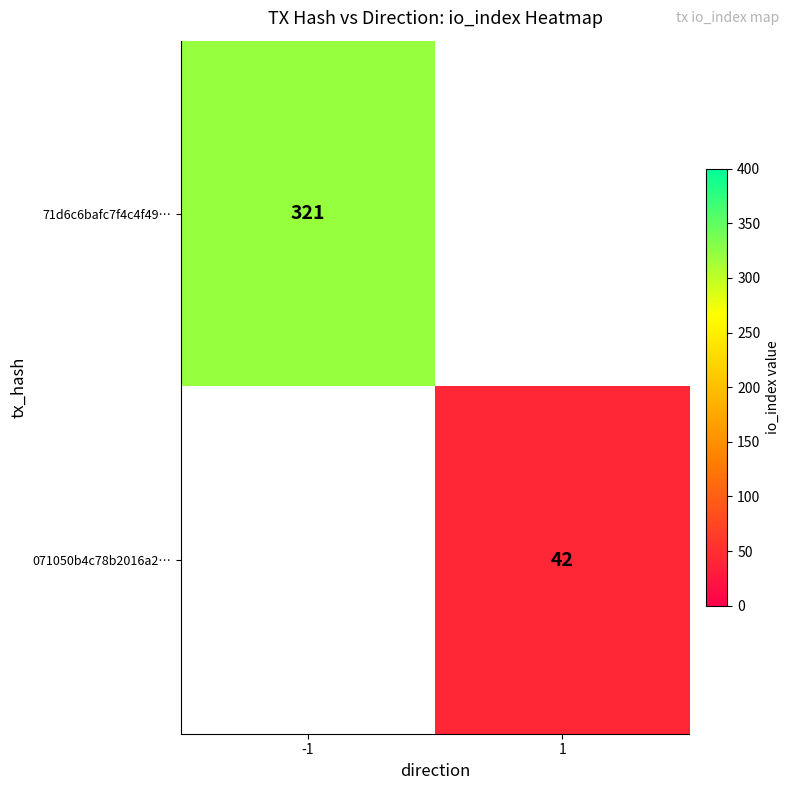

At how many categories does at least one series exceed 236?

1